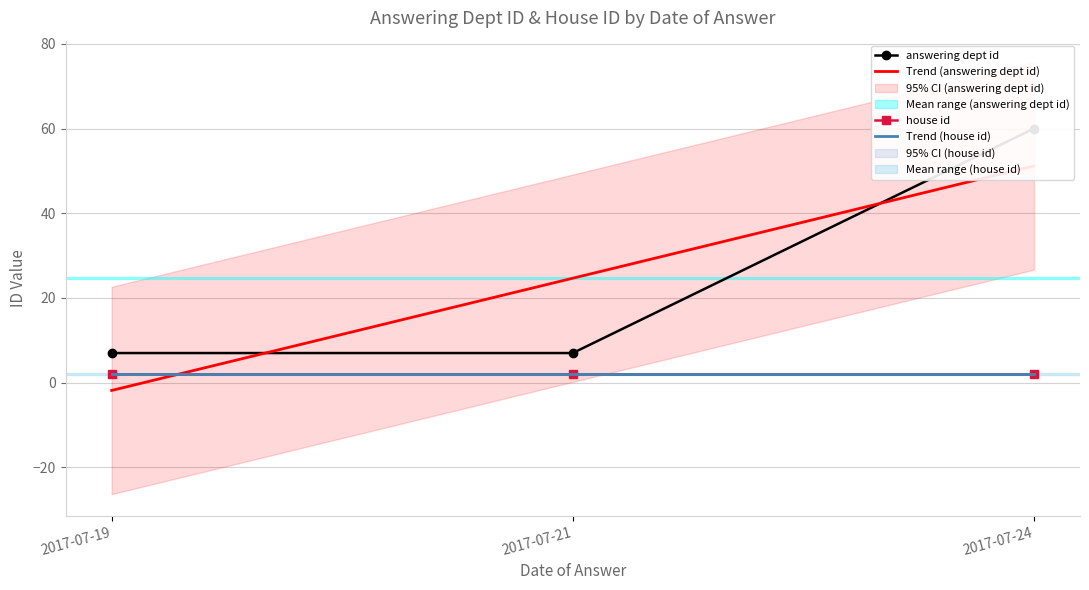

What is the sum of the house id values at 2017-07-19 and 2017-07-24?

4.0